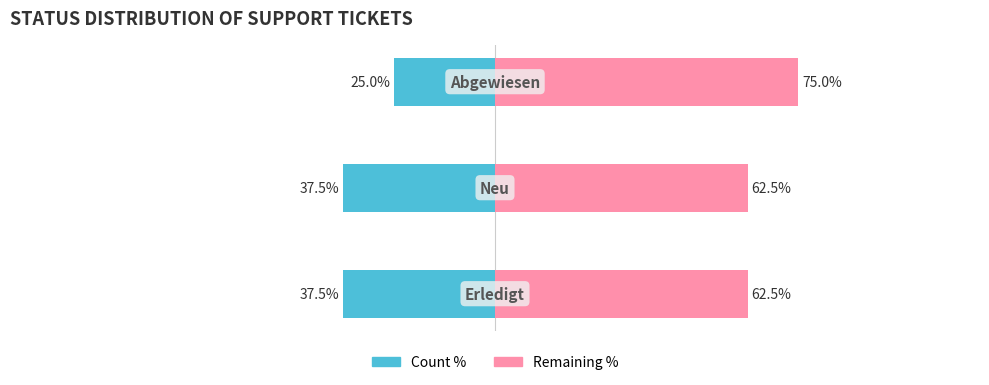

Which series has the largest total across all categories?

Remaining %